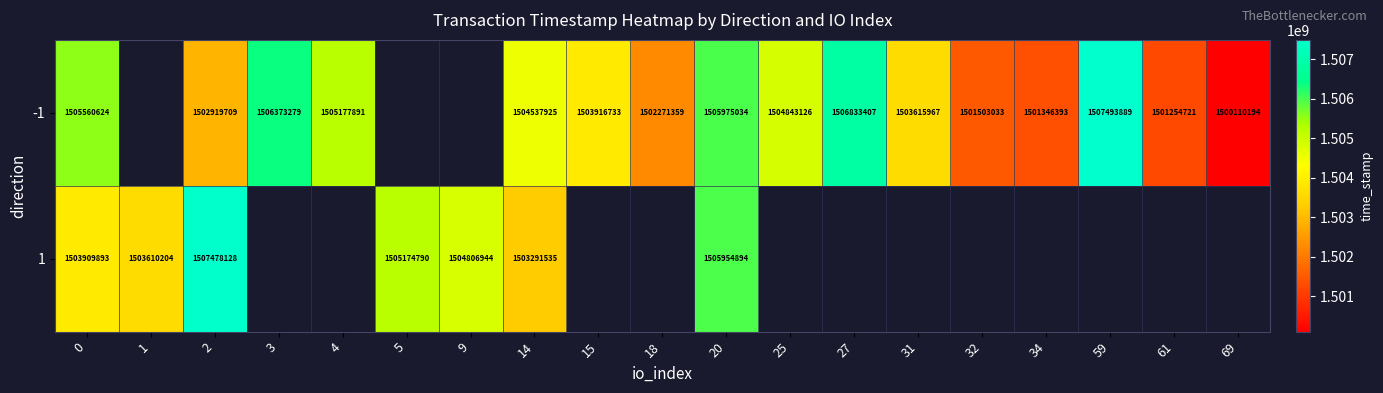

How many data points does each series have?

19